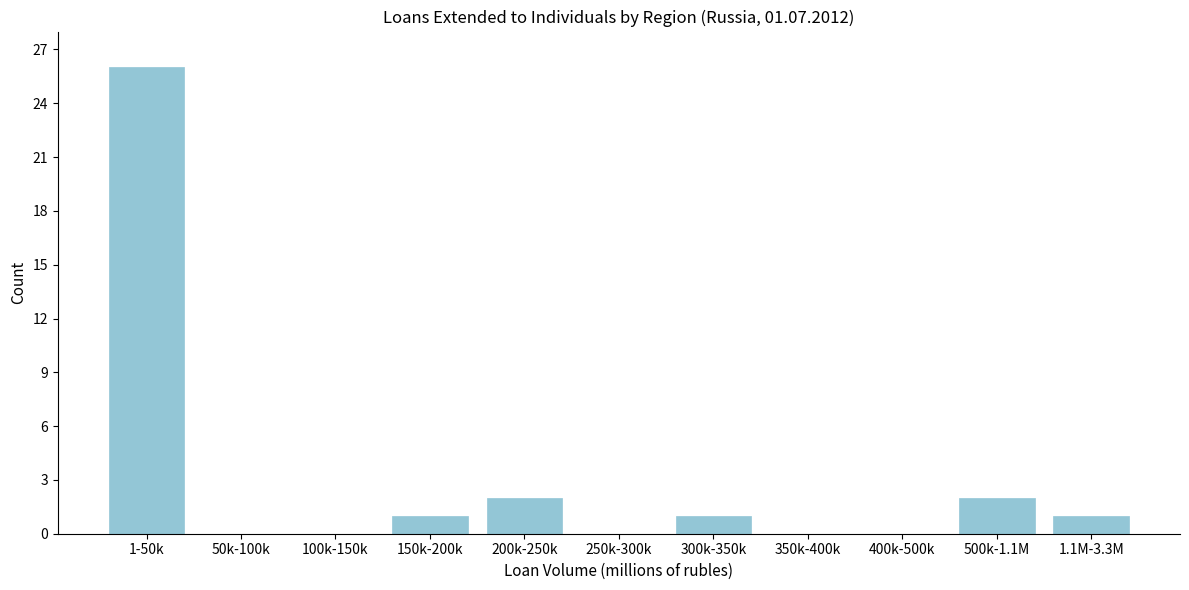

Reading left to right, transcribe all the data shown in this chart.

1-50k=26	50k-100k=0	100k-150k=0	150k-200k=1	200k-250k=2	250k-300k=0	300k-350k=1	350k-400k=0	400k-500k=0	500k-1.1M=2	1.1M-3.3M=1